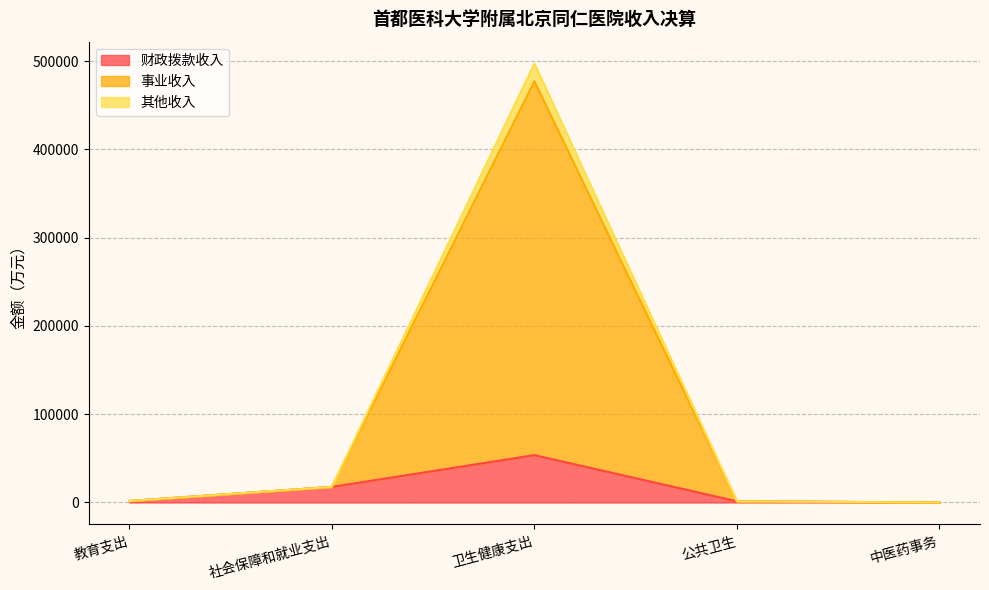

What are all the series names shown in the legend?

财政拨款收入, 事业收入, 其他收入